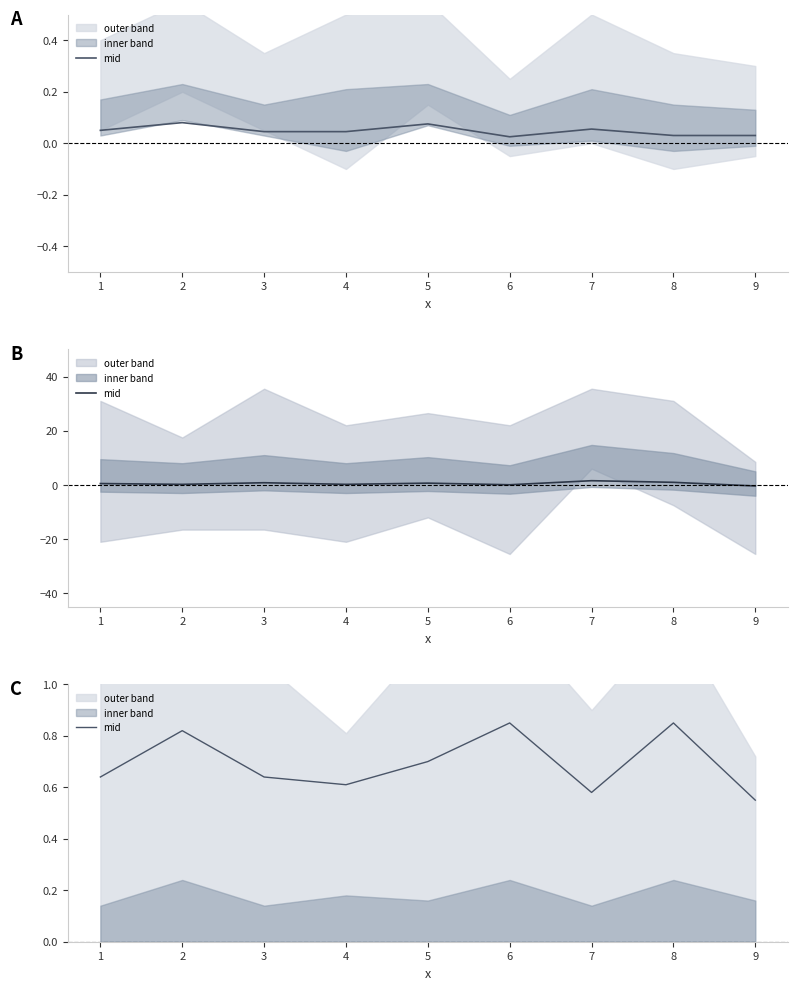

What is the sum of all values?

6.2